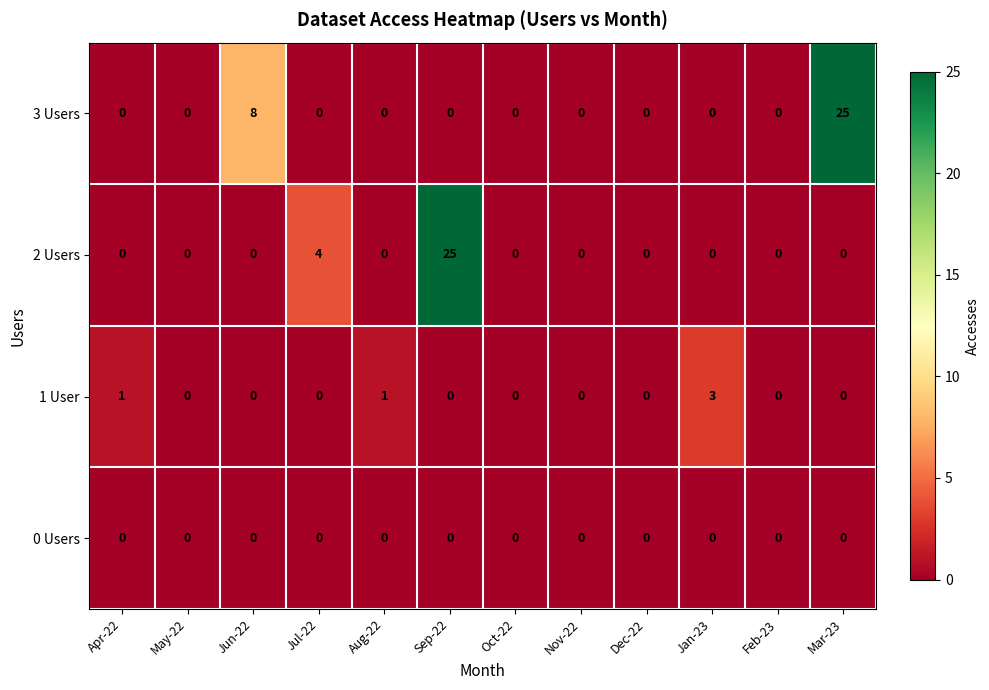

Between Jan-23 and Feb-23, which series saw the biggest shift?

1 User